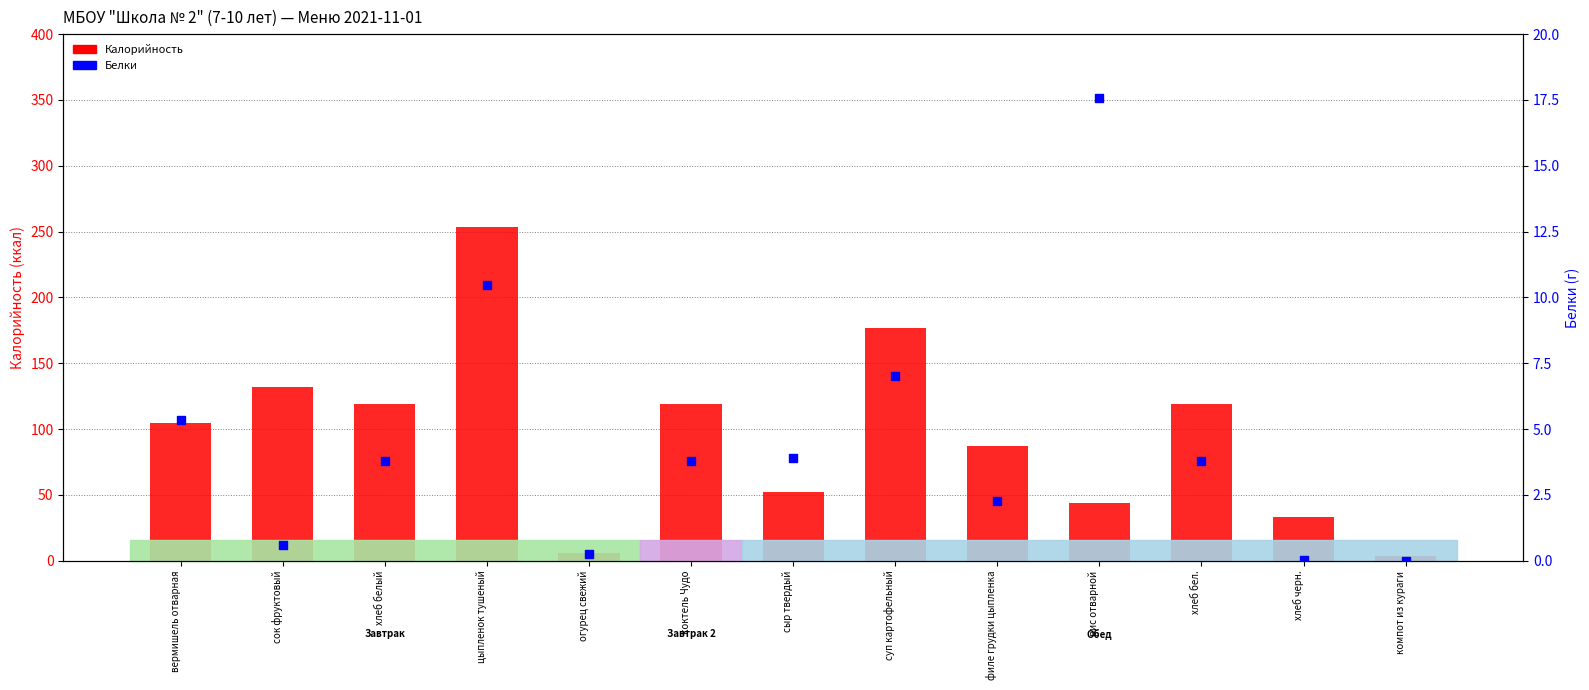

What are all the series names shown in the legend?

Калорийность, Белки